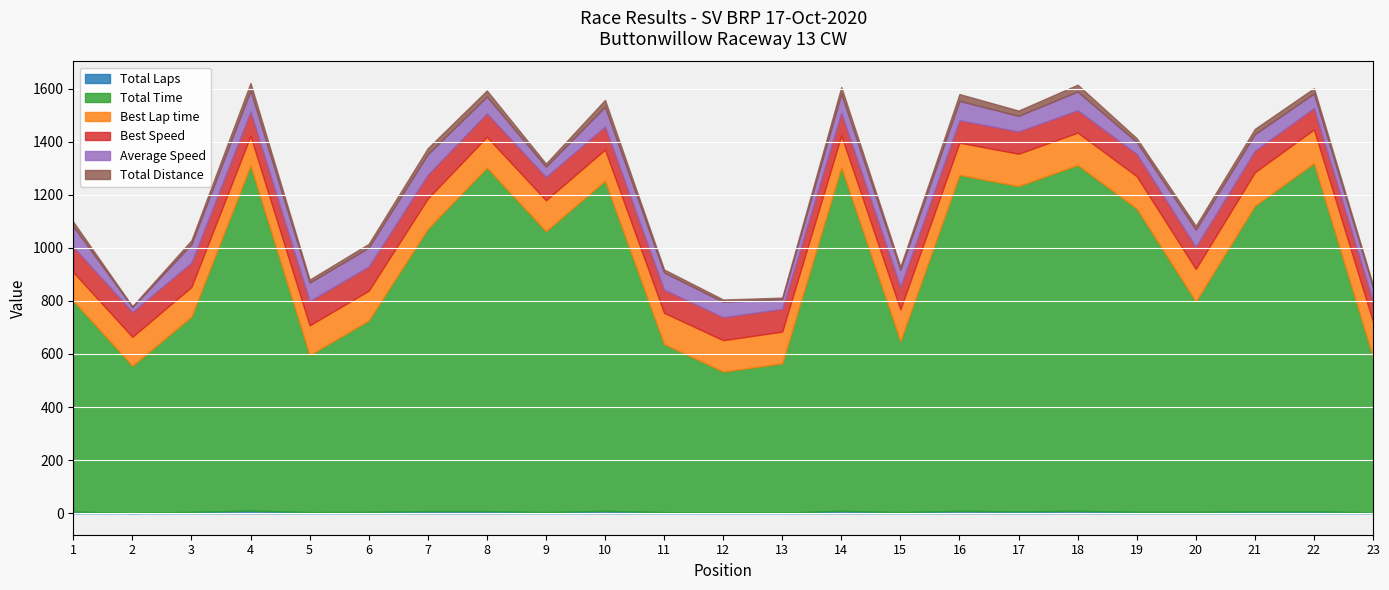

Where is Total Distance nearest to the value 15?

3